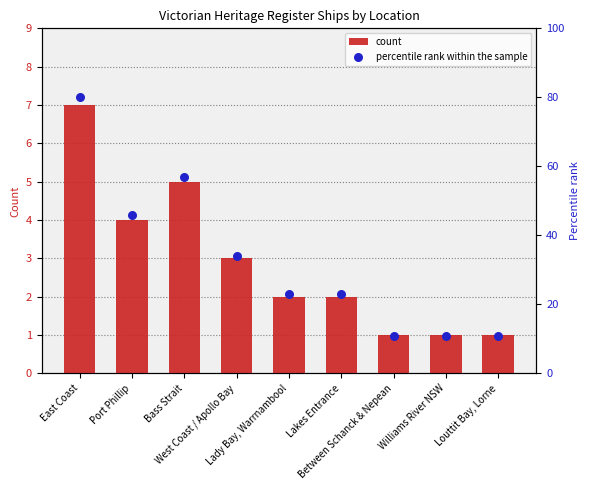

What is the total value across all series at West Coast / Apollo Bay?

37